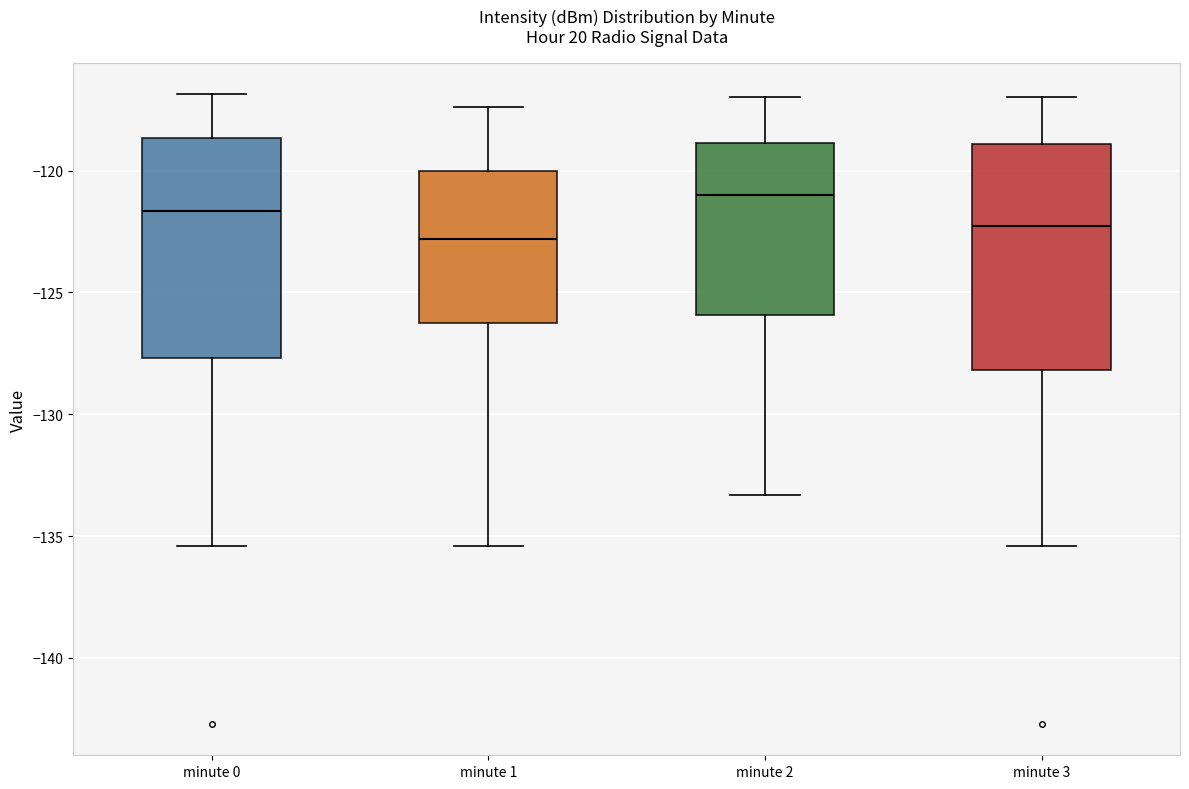

Reading left to right, transcribe this box plot: for each box, give where its median line is, the range the box spans, and where its two whiskers end, as read against the y-axis. The values are not printed on the chart, so give them approximately, as read against the axis.

minute 0: median -121.5, box -127.5 to -118.5, whiskers -135.5 to -117.0
minute 1: median -123.0, box -126.5 to -120.0, whiskers -135.5 to -117.5
minute 2: median -121.0, box -126.0 to -119.0, whiskers -133.5 to -117.0
minute 3: median -122.5, box -128.0 to -119.0, whiskers -135.5 to -117.0